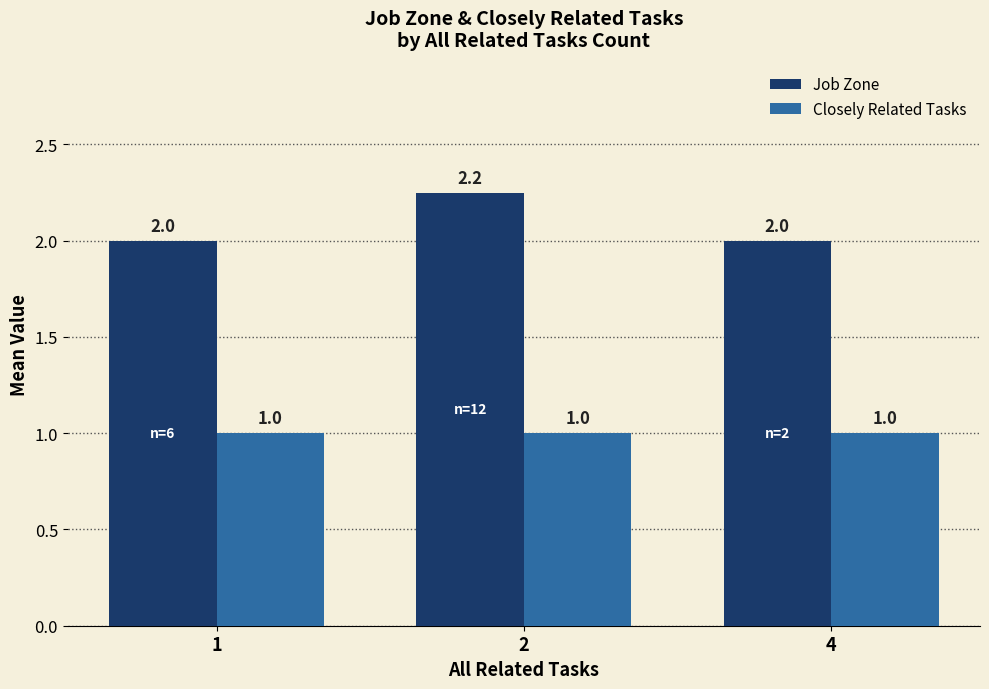

Between 2 and 4, which series saw the biggest shift?

Job Zone